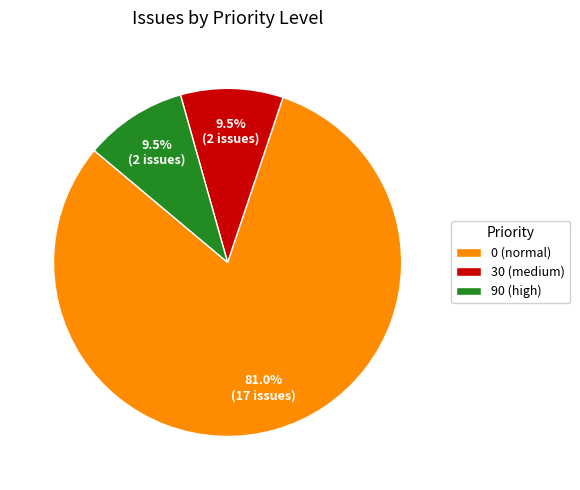

How many slices are in this pie chart?

3